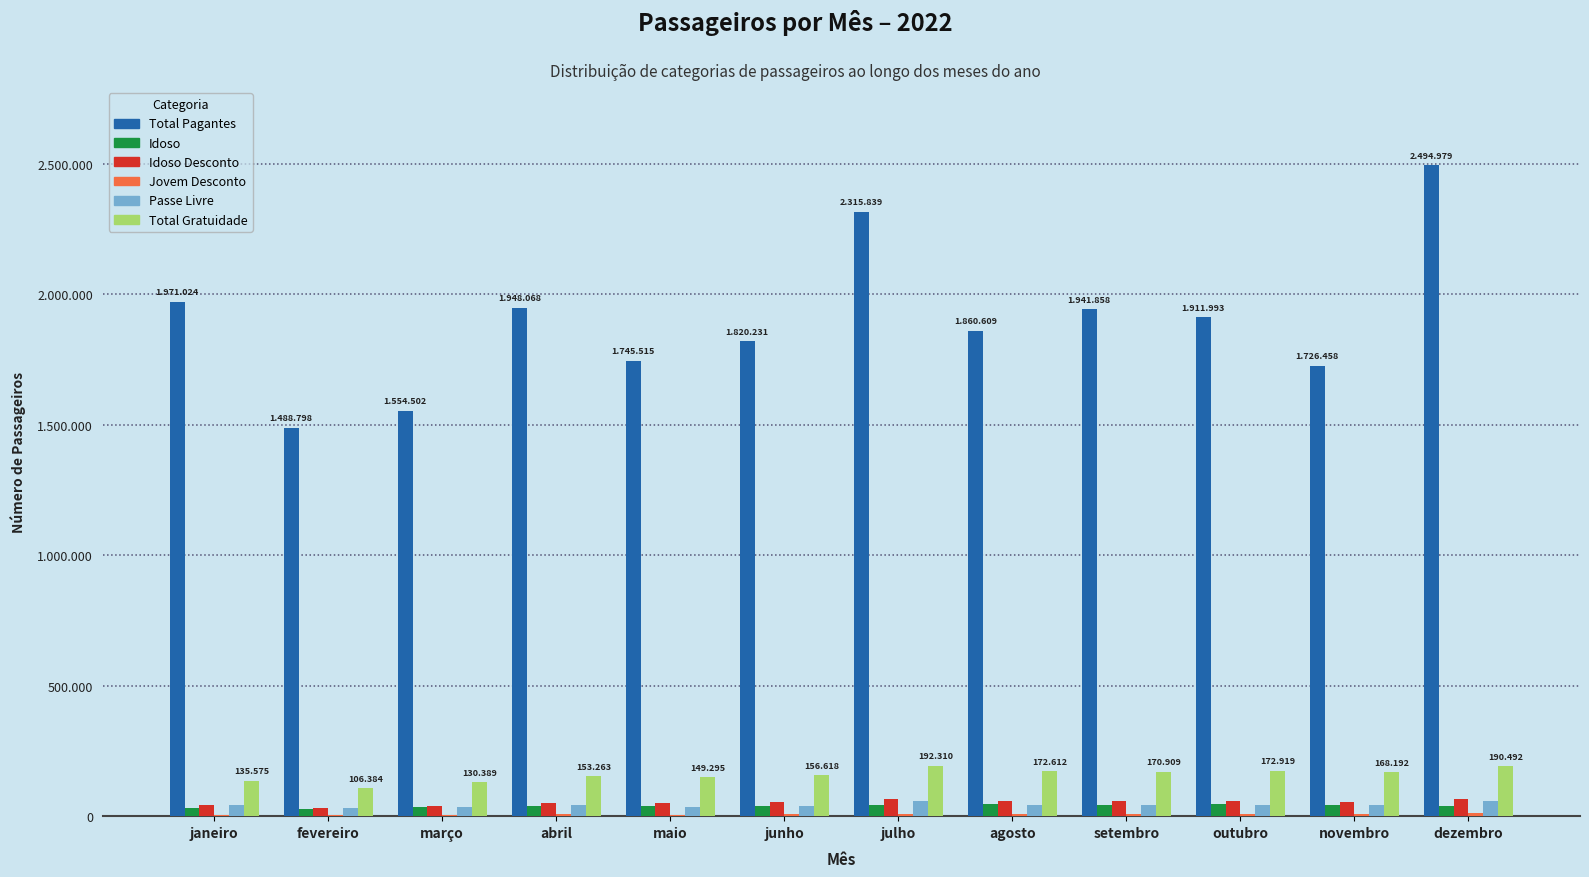

Rank the series at janeiro from lowest to highest value.

Jovem Desconto, Idoso, Idoso Desconto, Passe Livre, Total Gratuidade, Total Pagantes